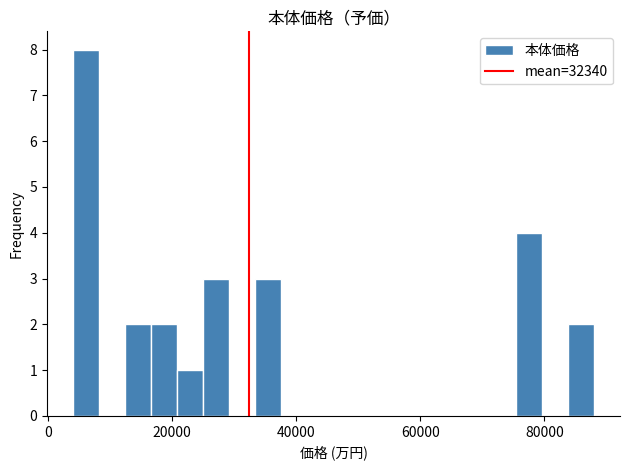

Read against the x-axis, roughly where is the centre of the tallest bar?

6000